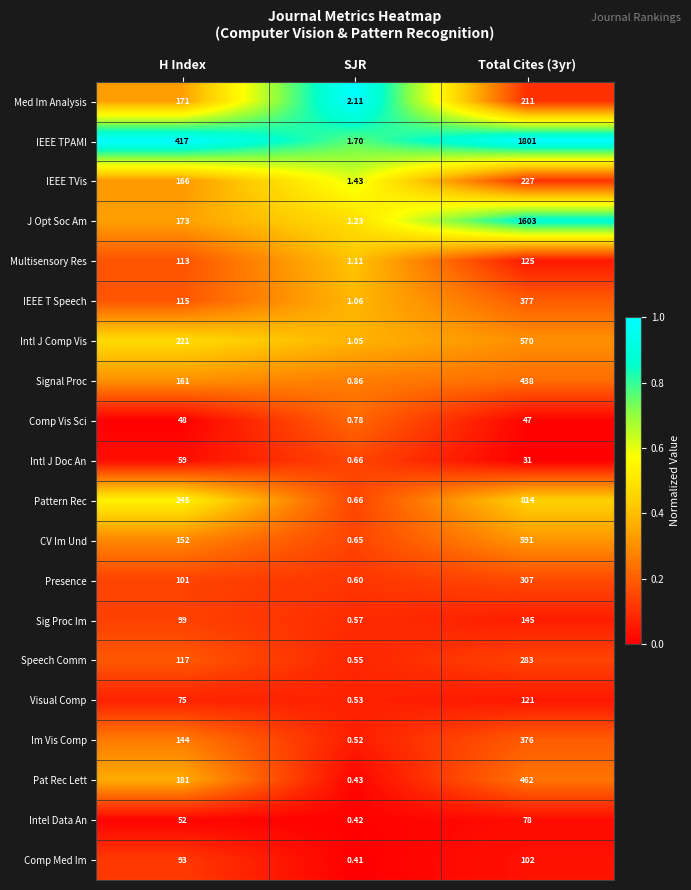

Which label corresponds to the smallest value in the chart?

SJR